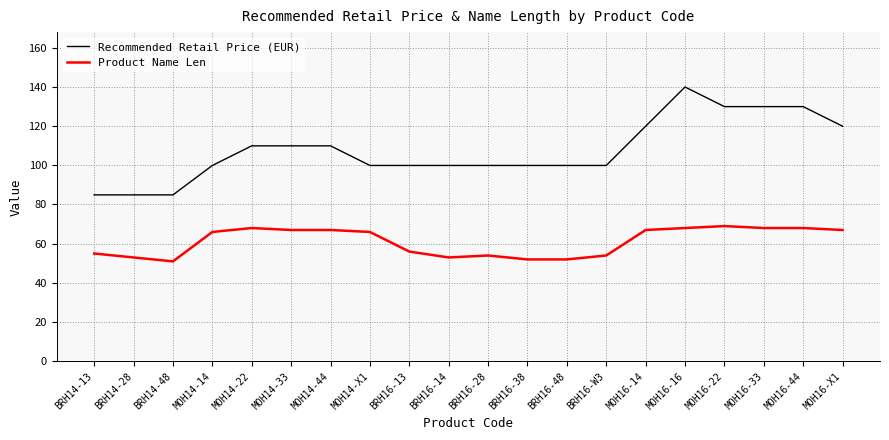

Rank the series by their maximum value, from highest to lowest.

Recommended Retail Price (EUR), Product Name Len